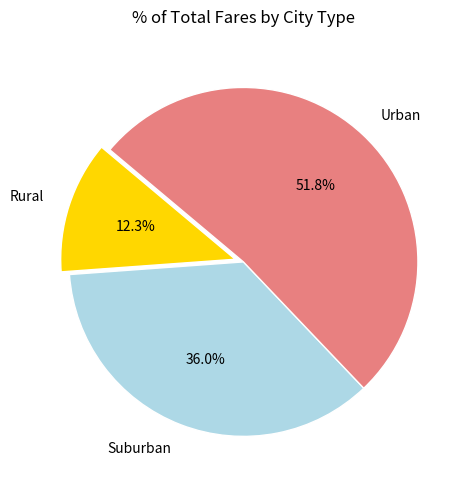

Which slice is the largest?

Urban